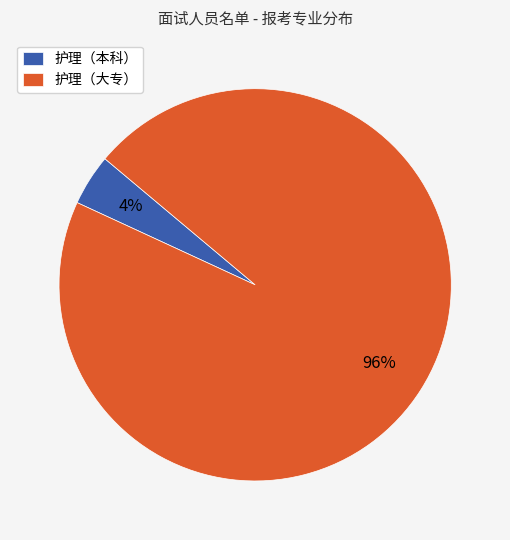

Is there any slice that represents more than half of the pie?

Yes